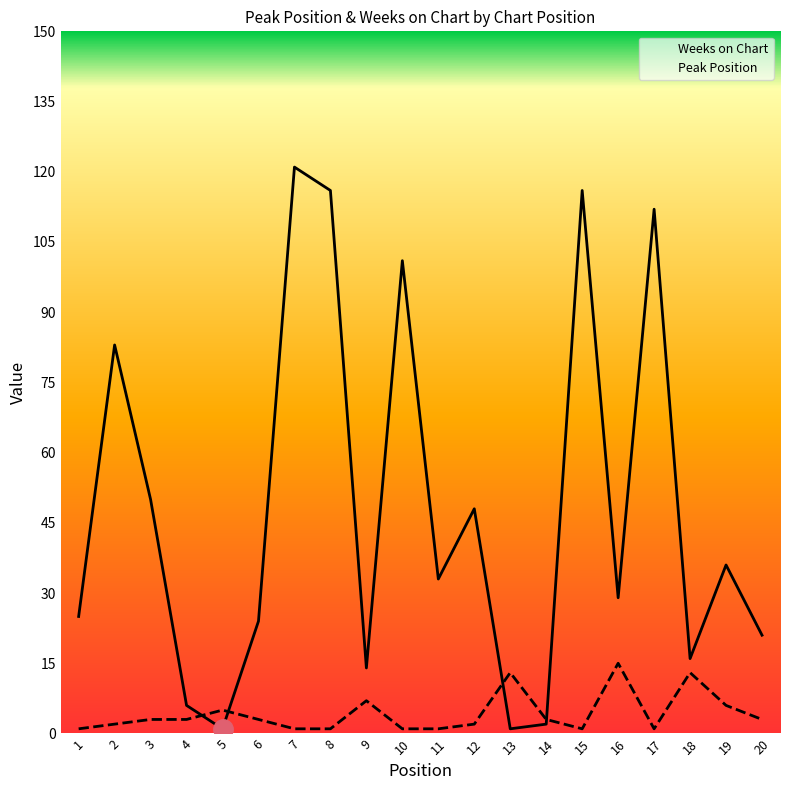

Reading left to right, transcribe all the data shown in this chart.

Weeks on Chart: 25	83	50	6	1	24	121	116	14	101	33	48	1	2	116	29	112	16	36	21
Peak Position: 1	2	3	3	5	3	1	1	7	1	1	2	13	3	1	15	1	13	6	3